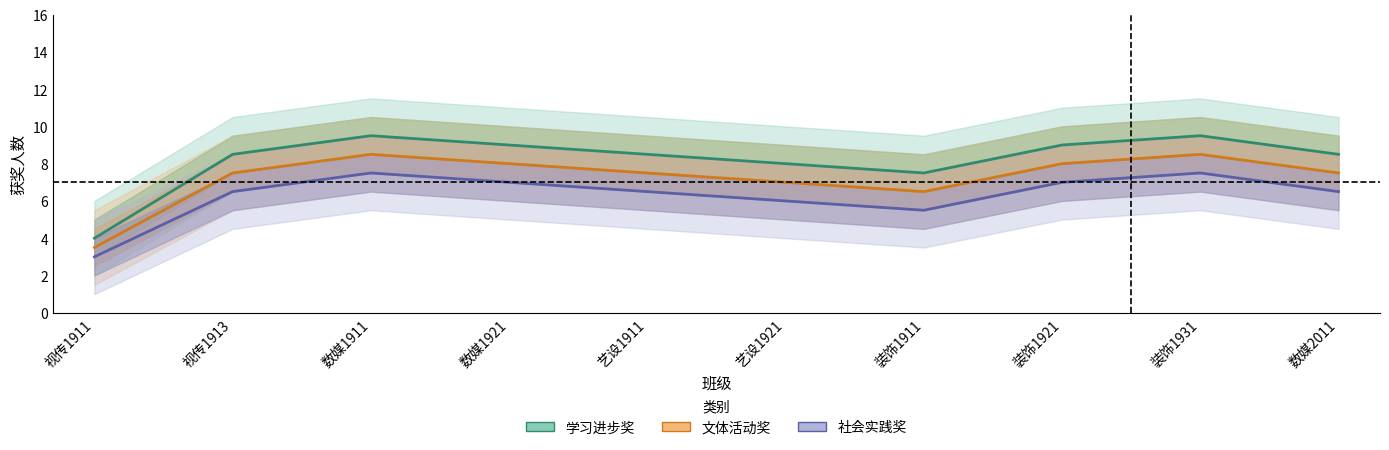

What is the difference between the maximum and minimum values in the 社会实践奖 series?

4.5